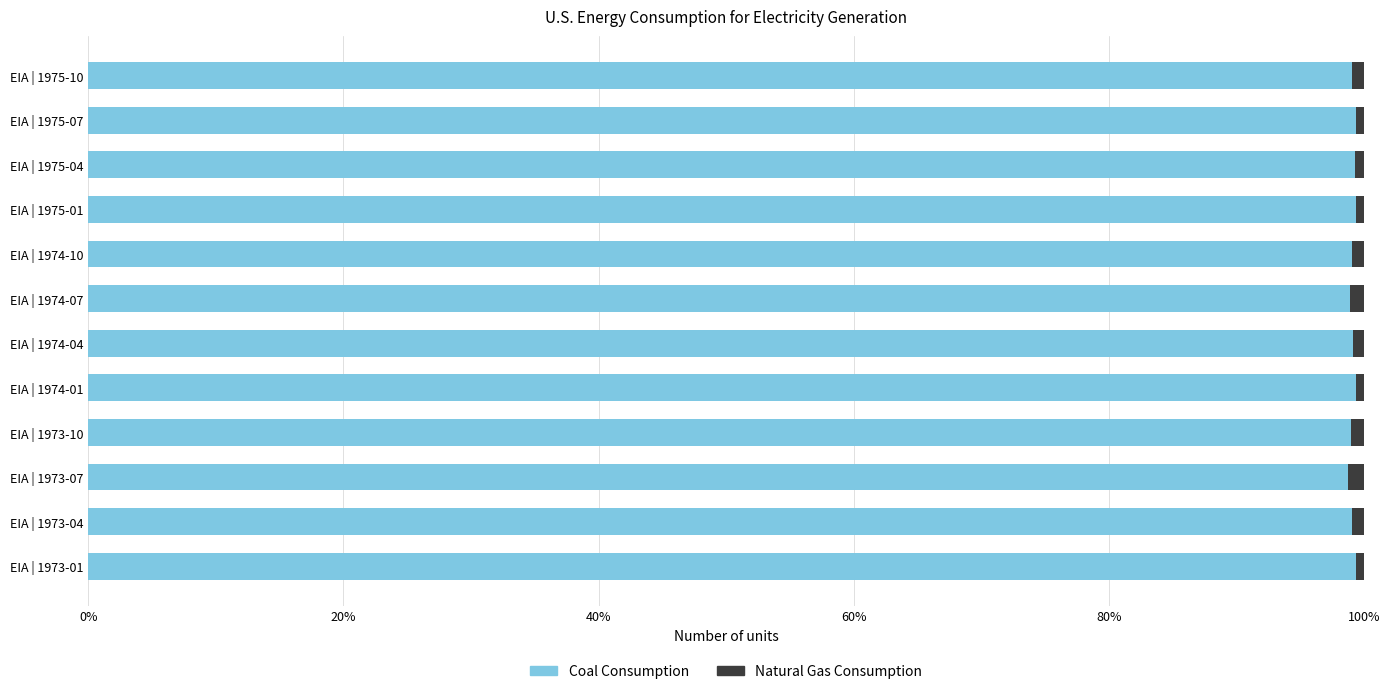

The Coal Consumption series shows 99.1 at EIA | 1975-10. True or false?

True